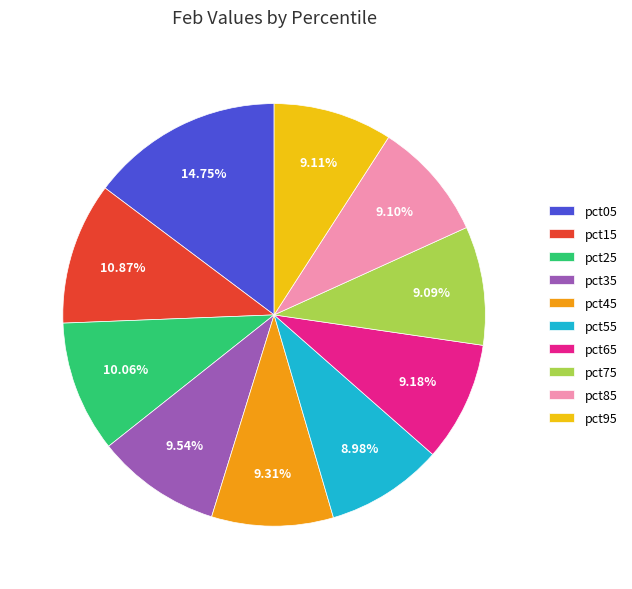

Which has a higher value, pct15 or pct85?

pct15